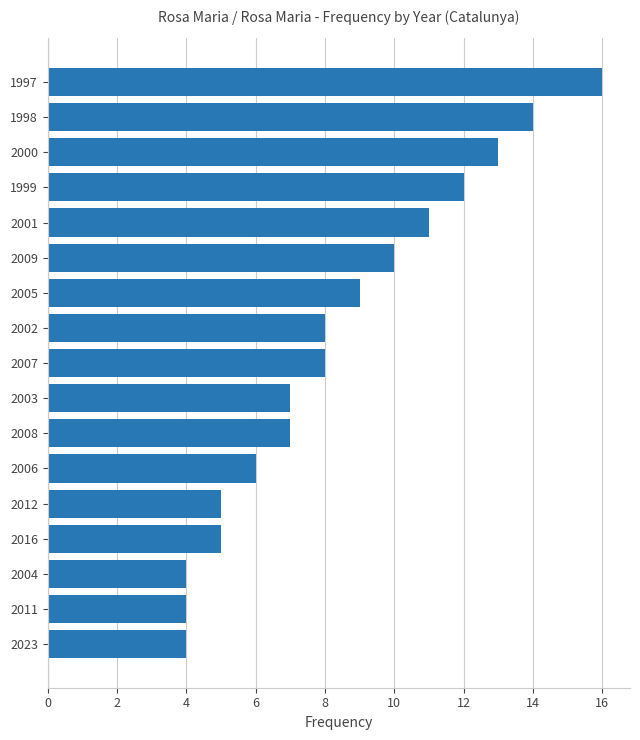

How many values are below 8?

8